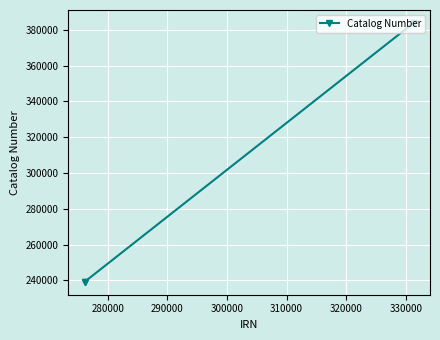

What is the maximum value shown in the chart?

383863